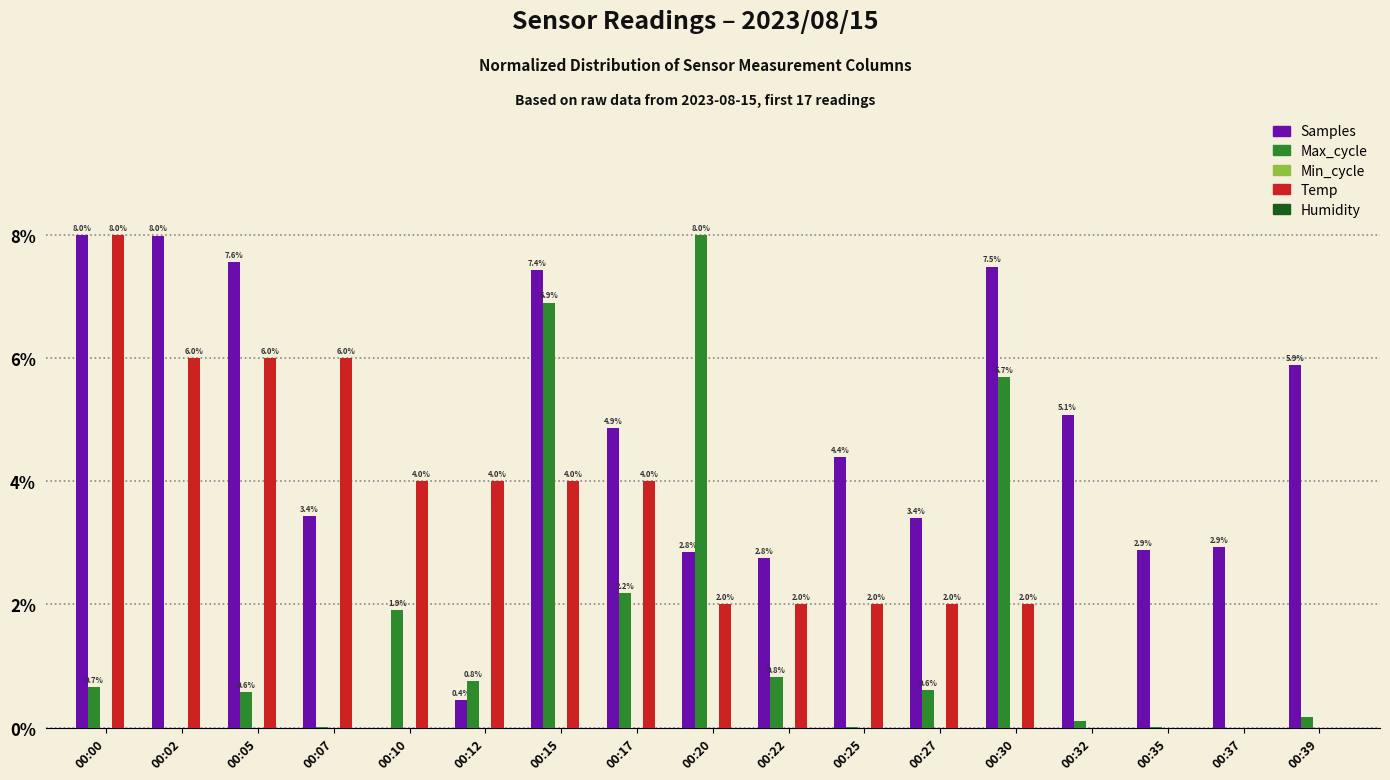

The value of Max_cycle at 00:05 is 0.2. True or false?

False